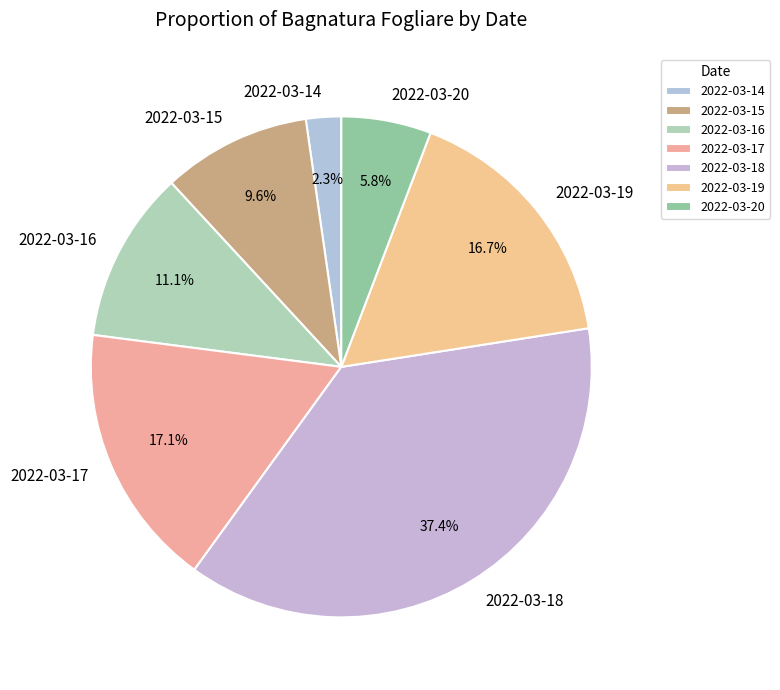

Does 2022-03-19 represent more than half of the total?

No